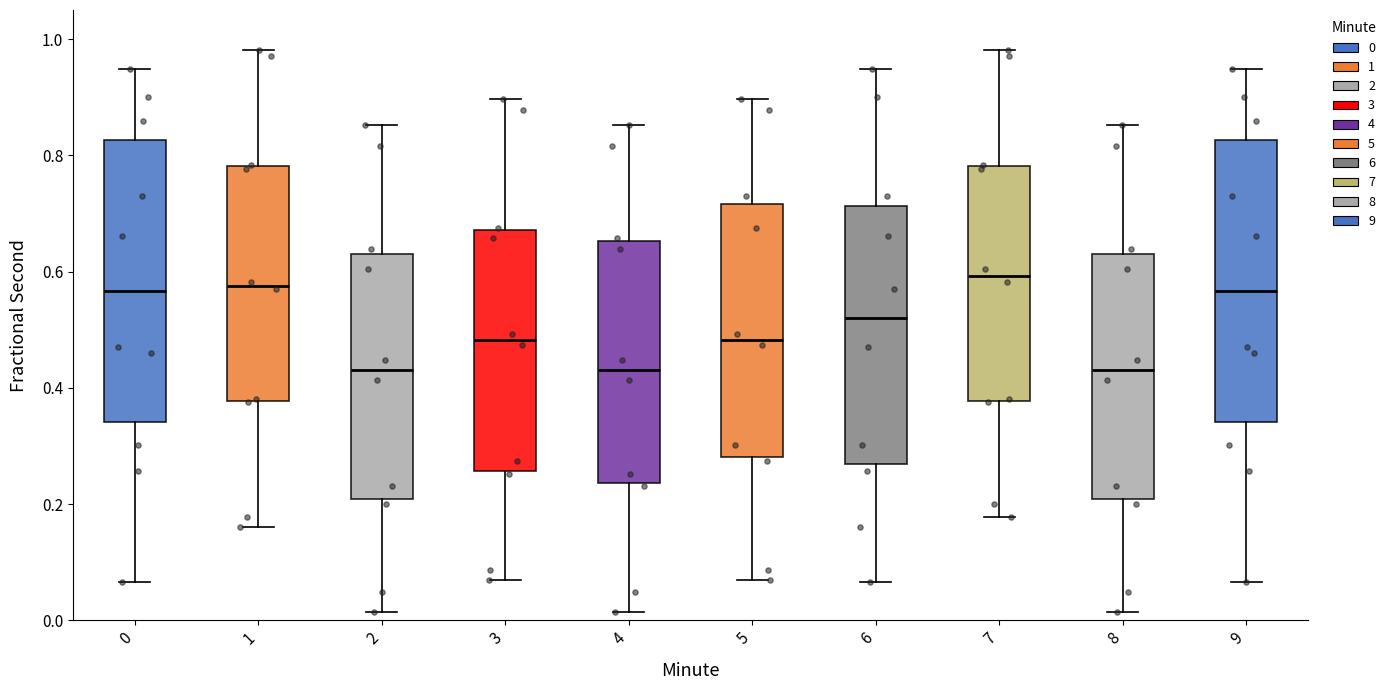

Where is the lower edge of the box at x = 3 on the y-axis? The values are not printed on the chart, so give them approximately, as read against the axis.

0.26